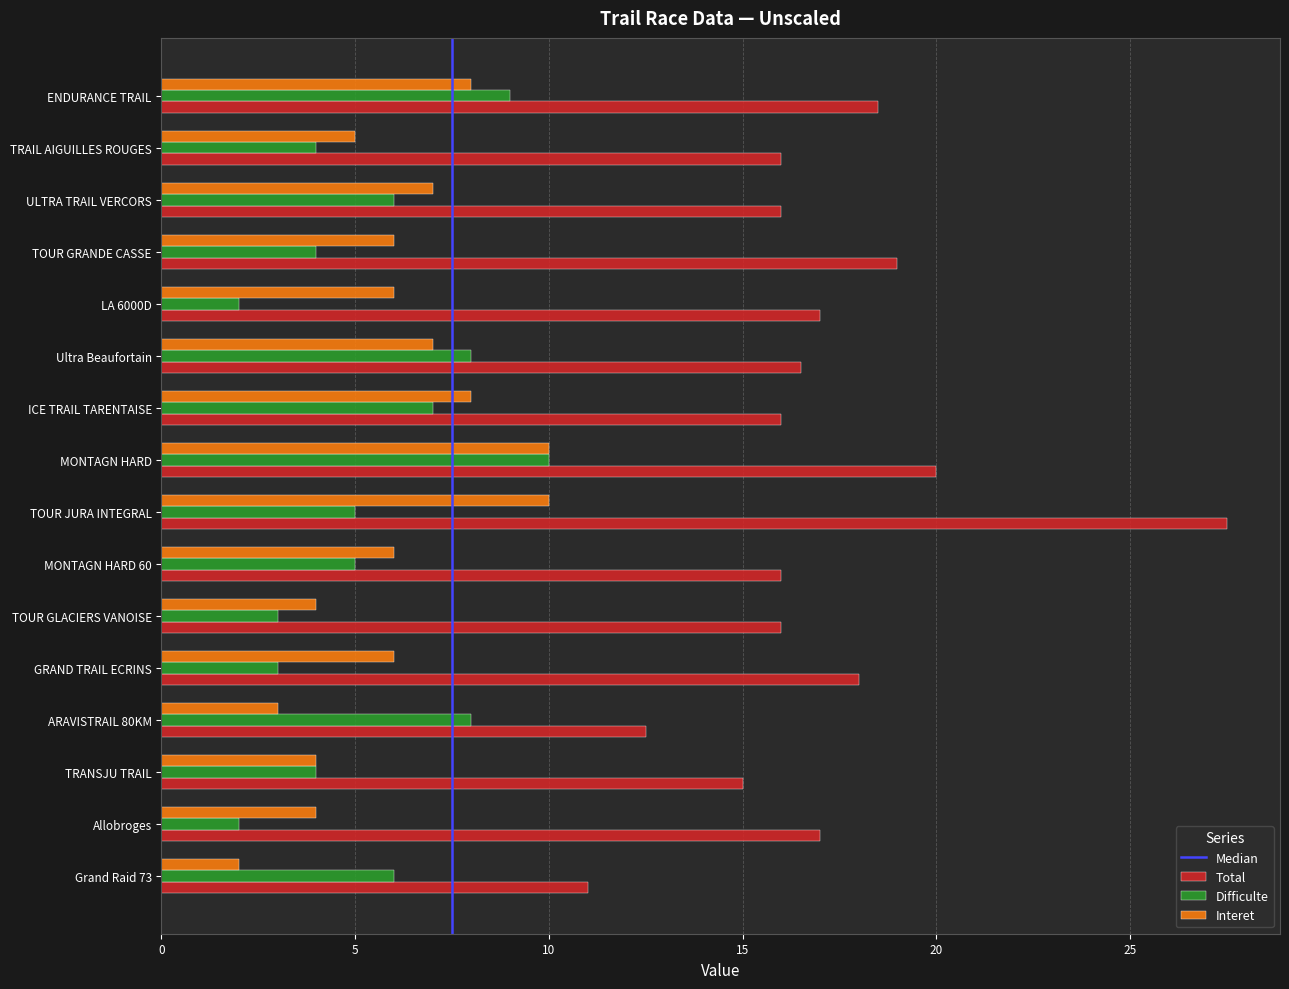

What value does the Interet series have at TOUR GLACIERS VANOISE?

4.0